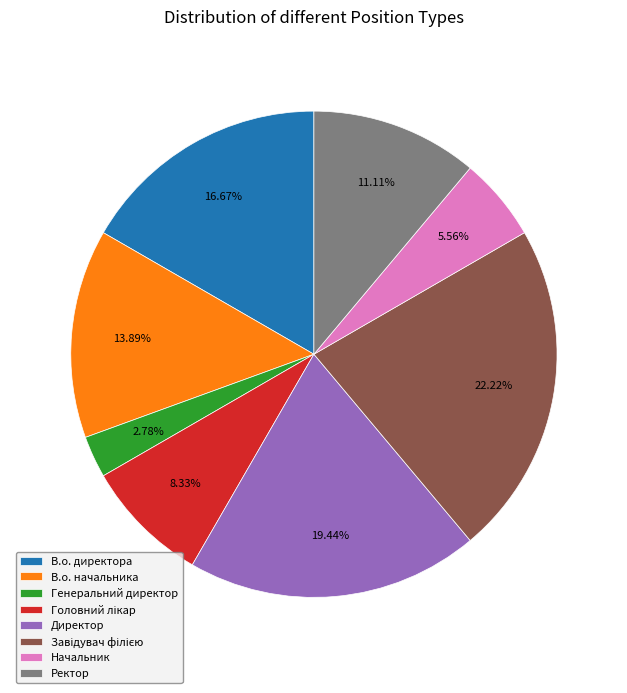

To the nearest percent, what is the average slice percentage?

12%